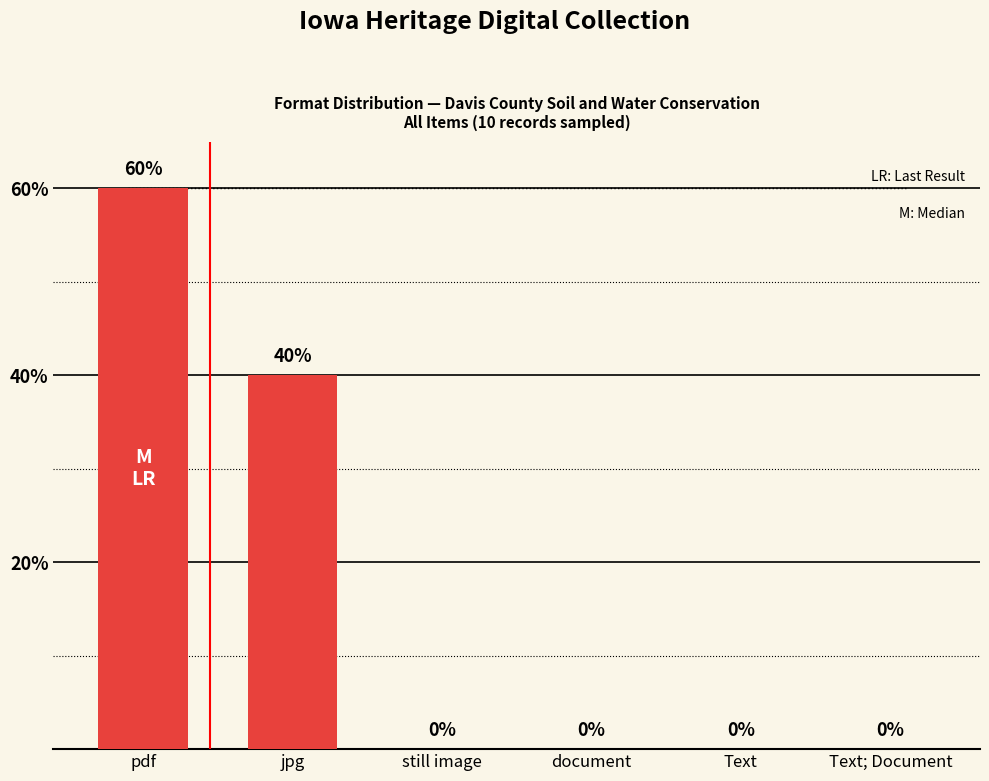

Which label corresponds to the largest value in the chart?

pdf